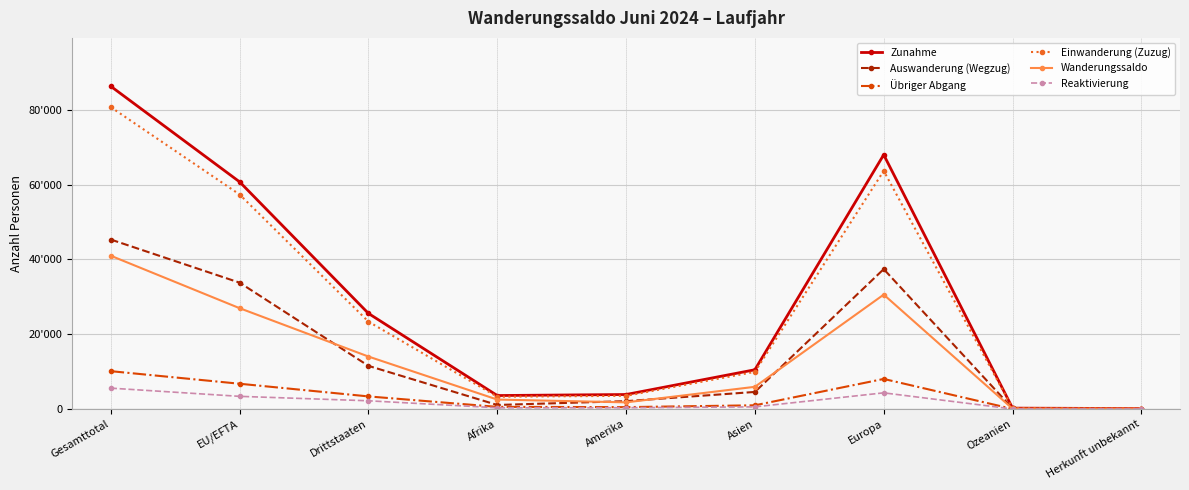

What are all the series names shown in the legend?

Zunahme, Auswanderung (Wegzug), Übriger Abgang, Einwanderung (Zuzug), Wanderungssaldo, Reaktivierung